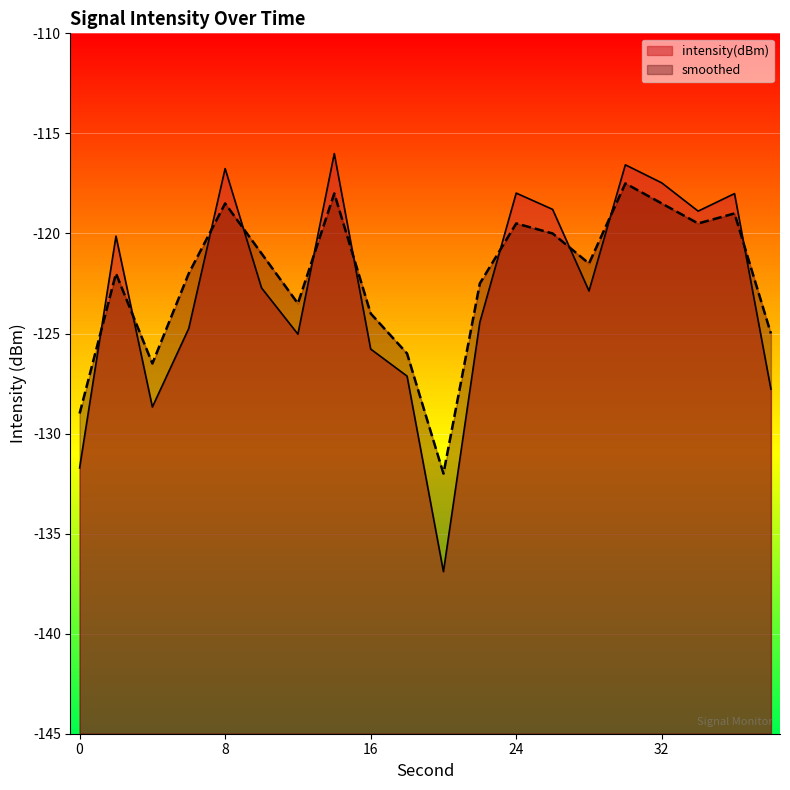

What is the approximate value of intensity(dBm) at 6?

-124.7